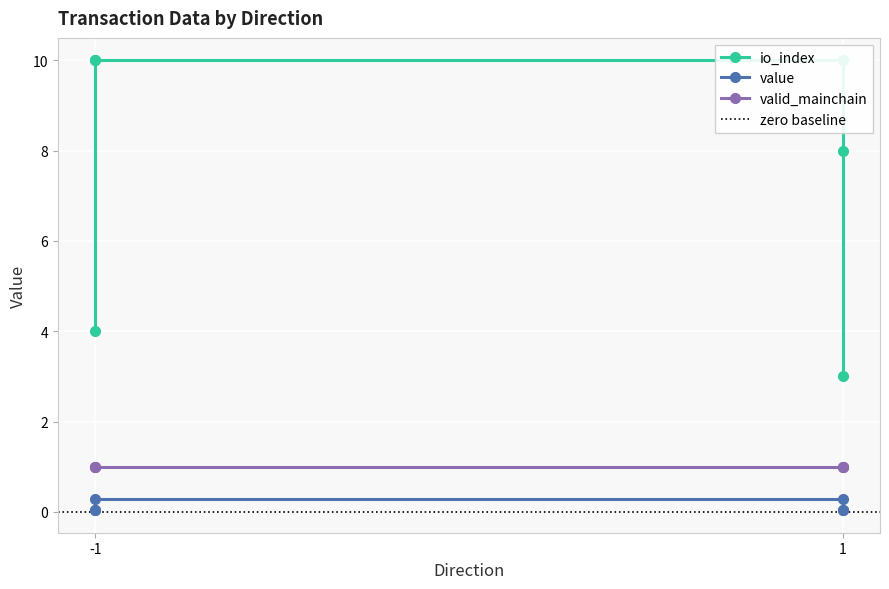

True or false: value and io_index intersect in this chart.

False